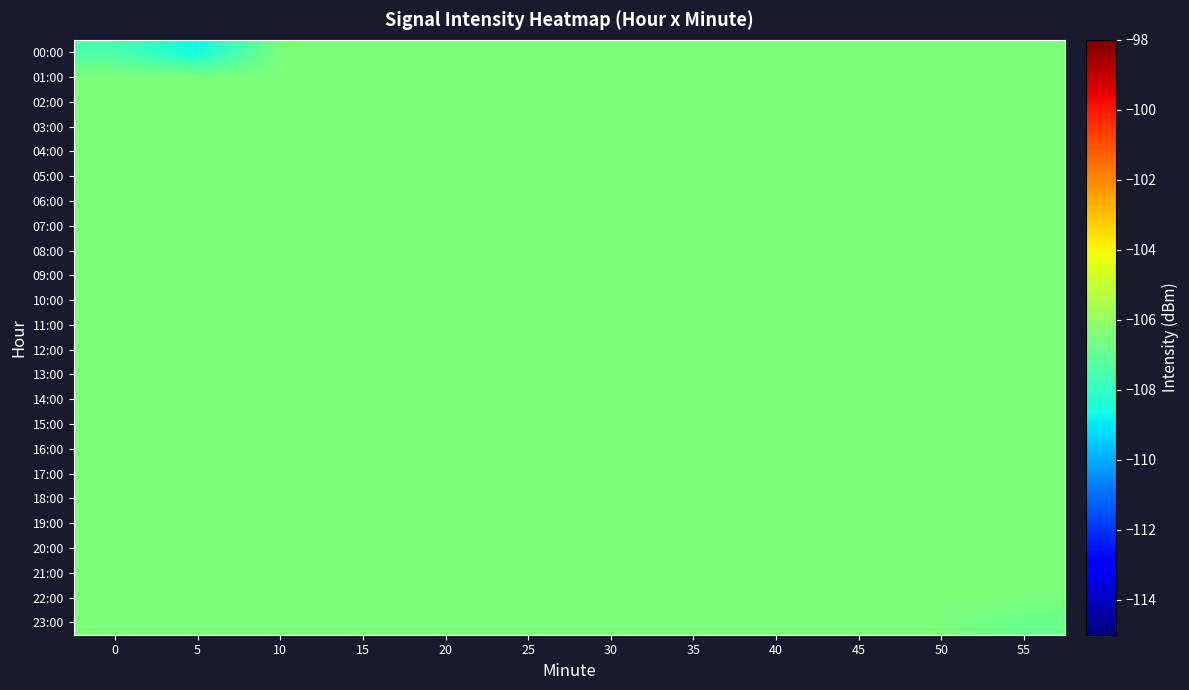

Rank the series at 25 from highest to lowest value.

00:00, 01:00, 02:00, 03:00, 04:00, 05:00, 06:00, 07:00, 08:00, 09:00, 10:00, 11:00, 12:00, 13:00, 14:00, 15:00, 16:00, 17:00, 18:00, 19:00, 20:00, 21:00, 22:00, 23:00